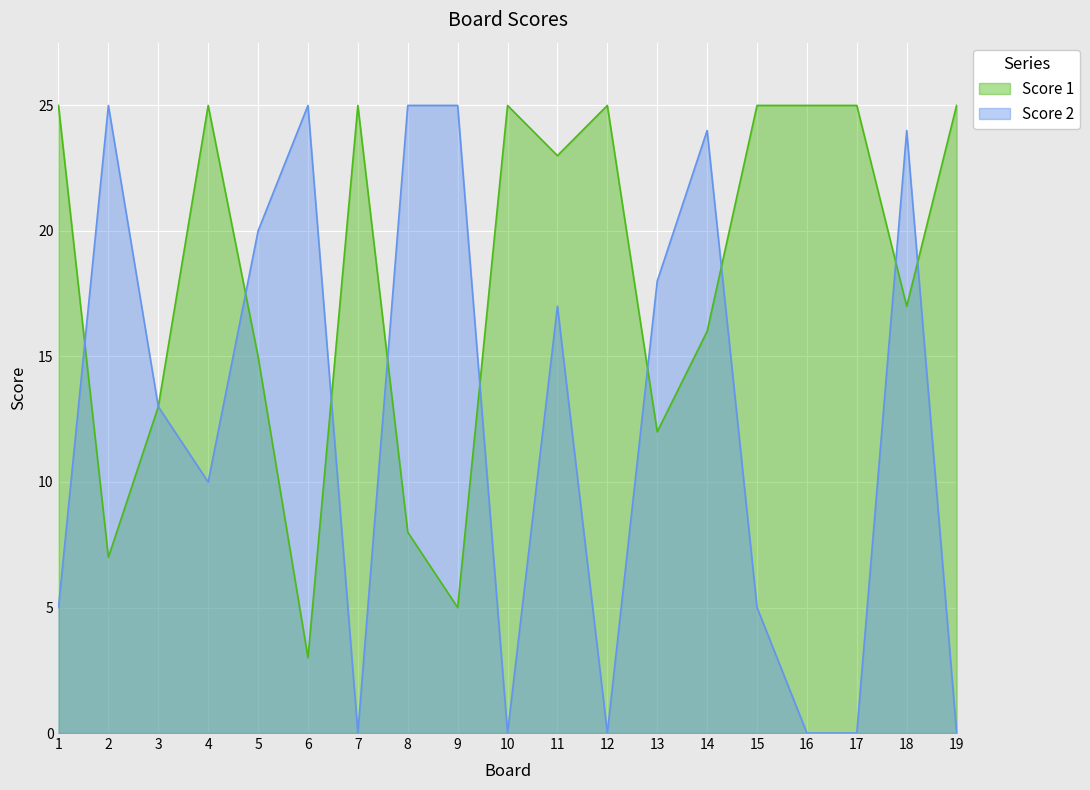

At which label does Score 2 first exceed 13?

2